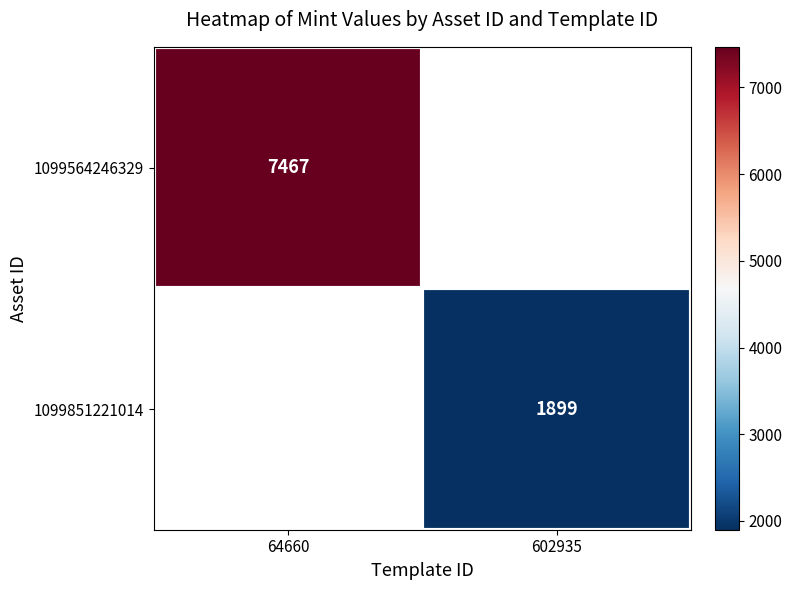

True or false: 1099851221014 has a value of 2859 at 602935.

False